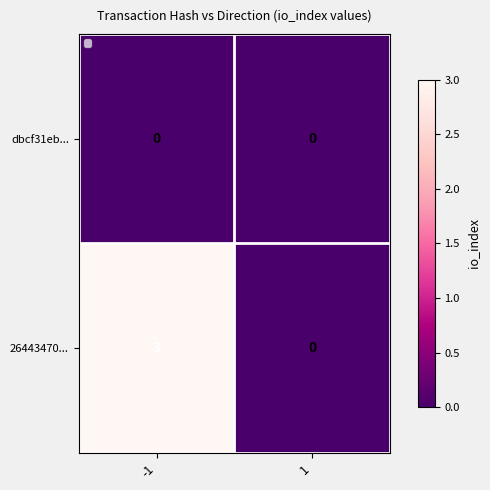

What is the total value across all series at -1?

3